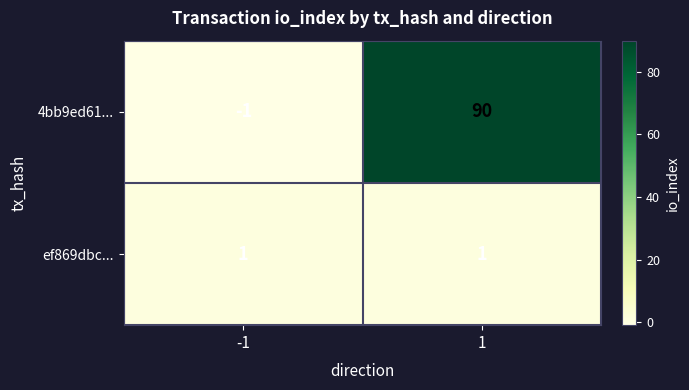

What is the sum of all 4bb9ed61... values?

89